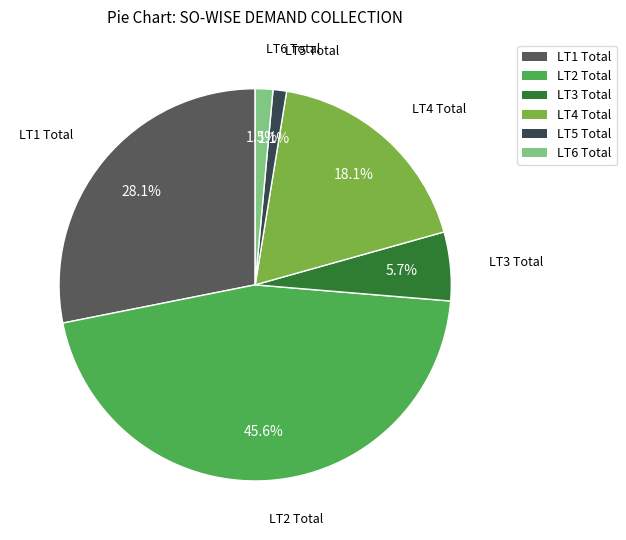

To the nearest percent, what is the average slice percentage?

17%